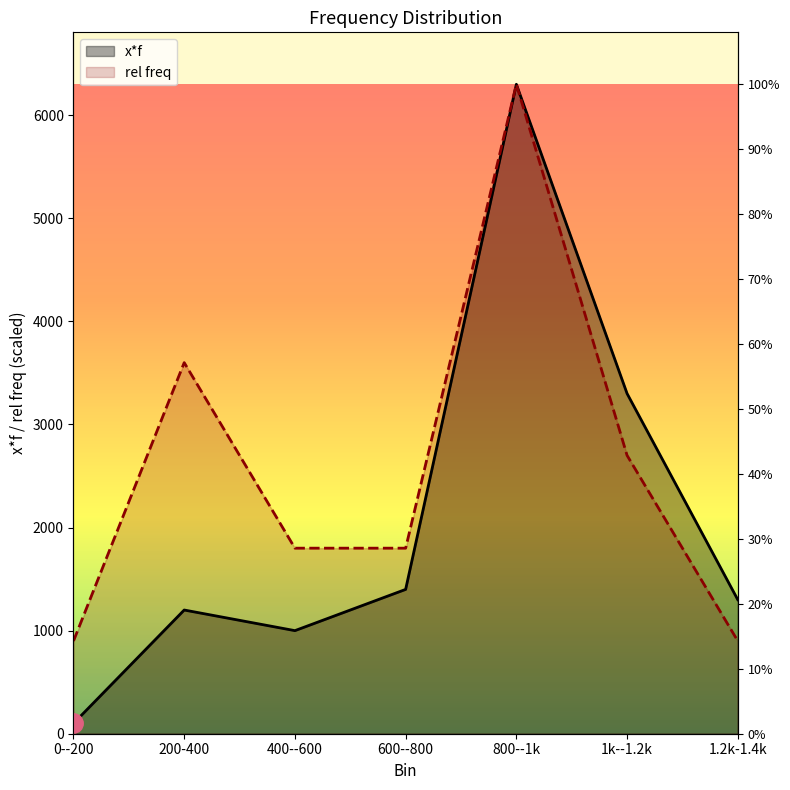

What is the label of the 1st point from the left?

0--200